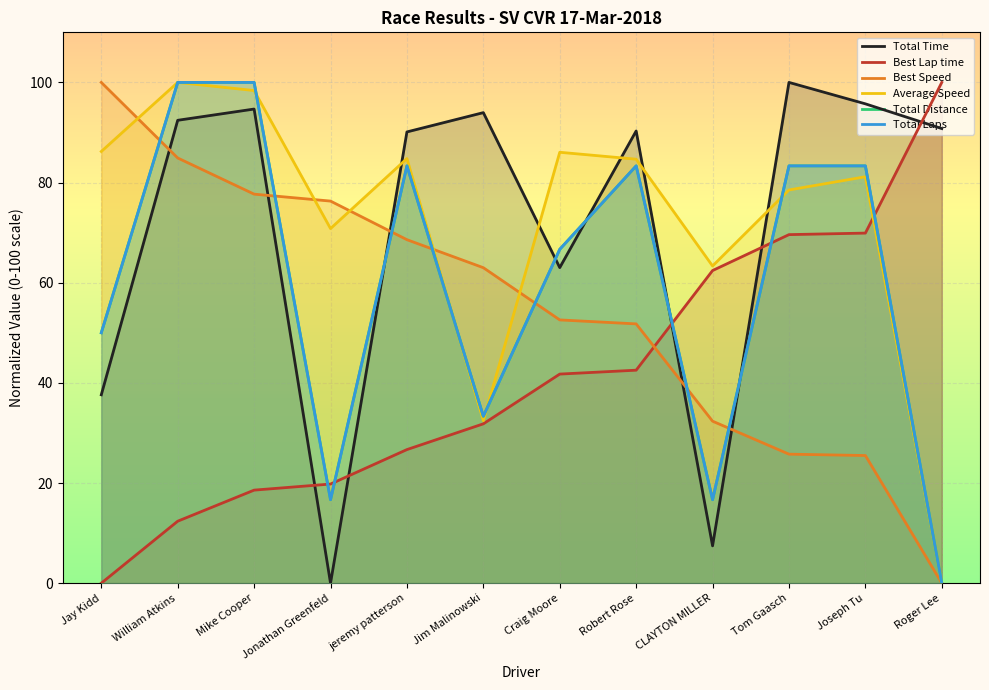

What is the sum of all Best Lap time values?

495.5